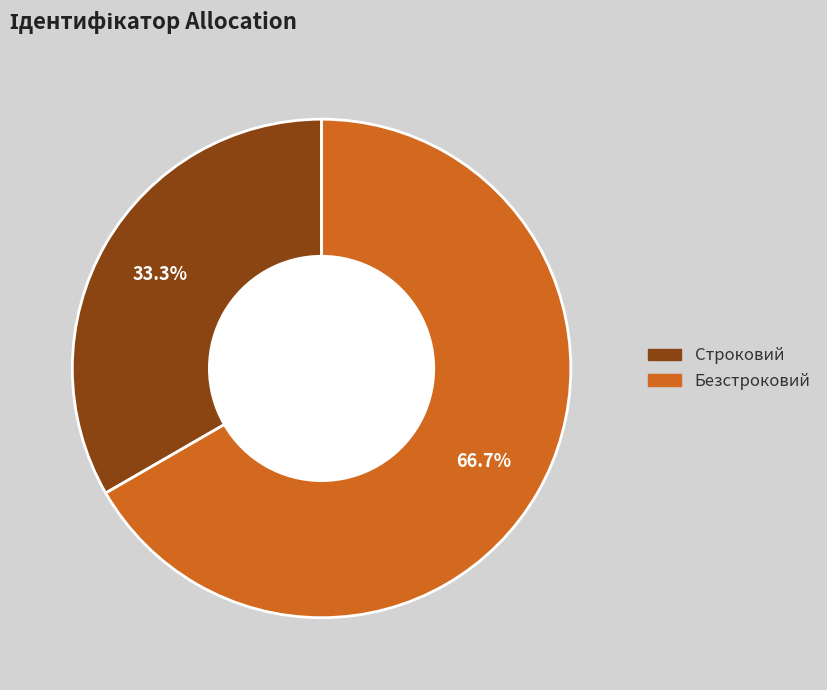

Between Безстроковий and Строковий, which is larger?

Безстроковий